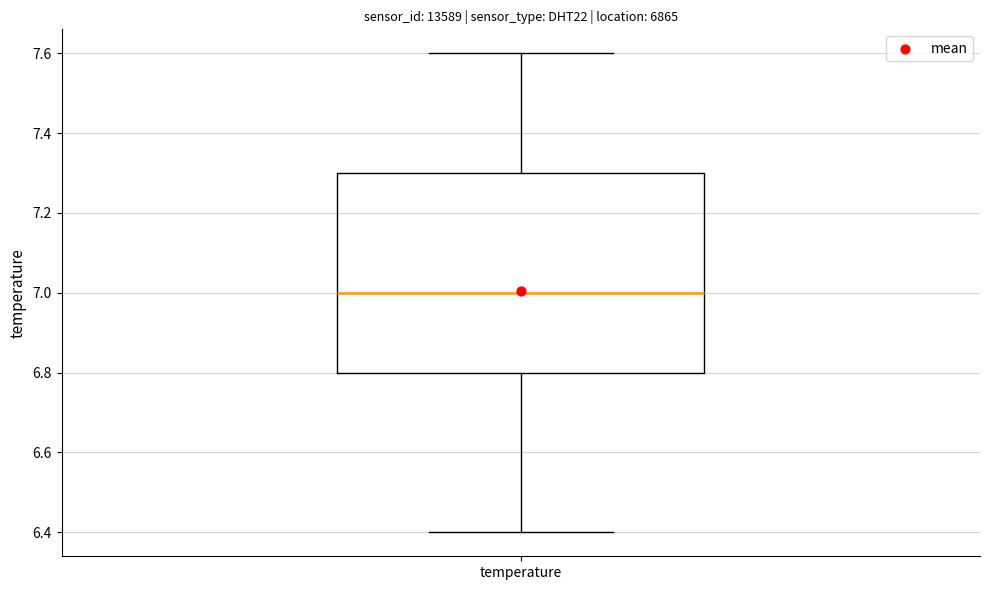

Transcribe this box plot: give where the median line is, the range the box spans, and where the two whiskers end, as read against the y-axis. The values are not printed on the chart, so give them approximately, as read against the axis.

median 7.0, box 6.8 to 7.3, whiskers 6.4 to 7.6